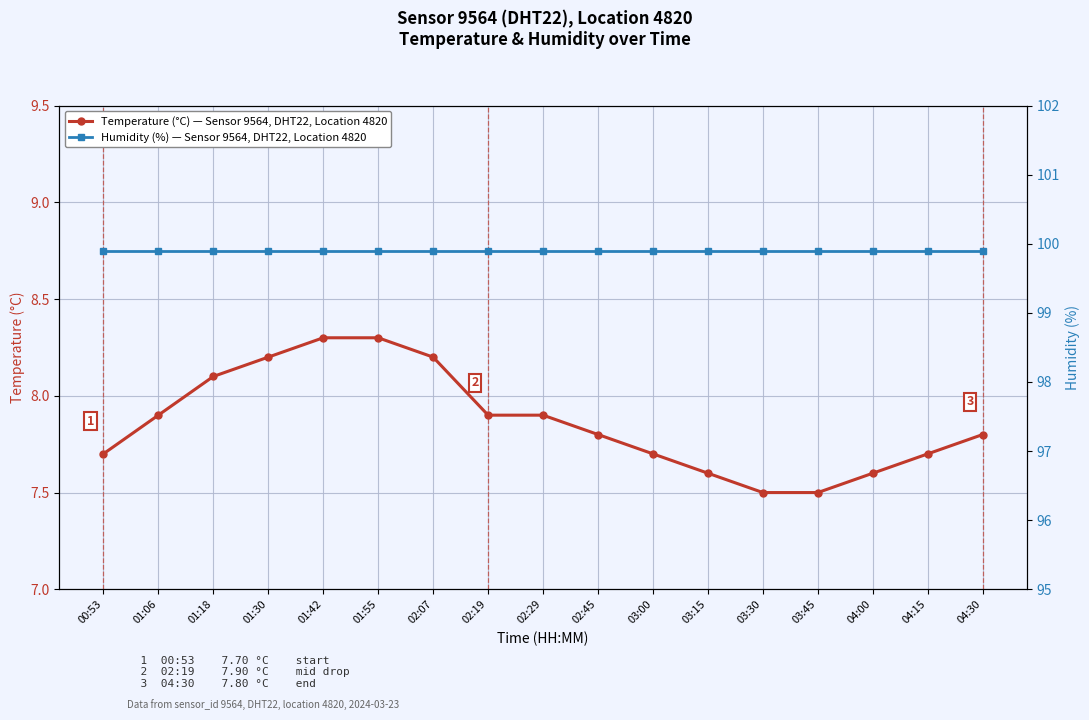

What are all the series names shown in the legend?

temperature, humidity